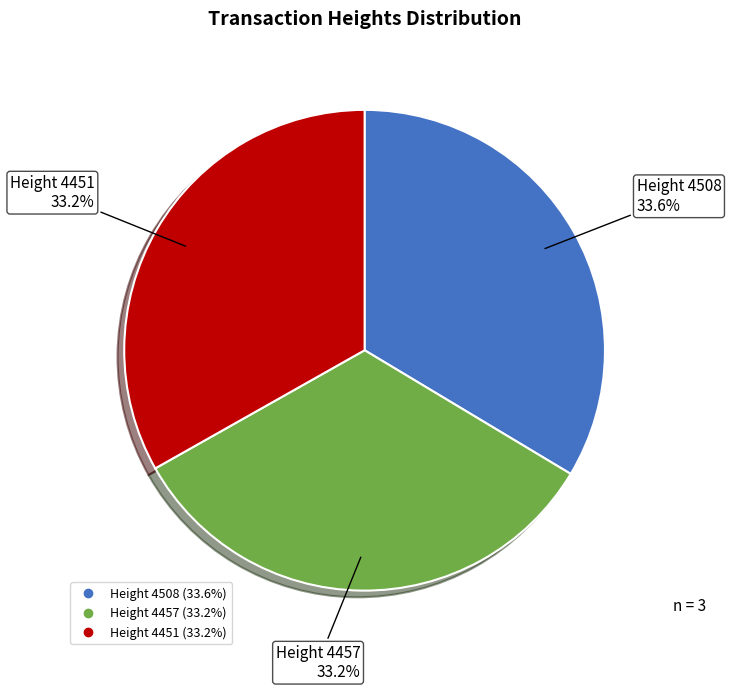

To the nearest percent, what is the average slice percentage?

33%